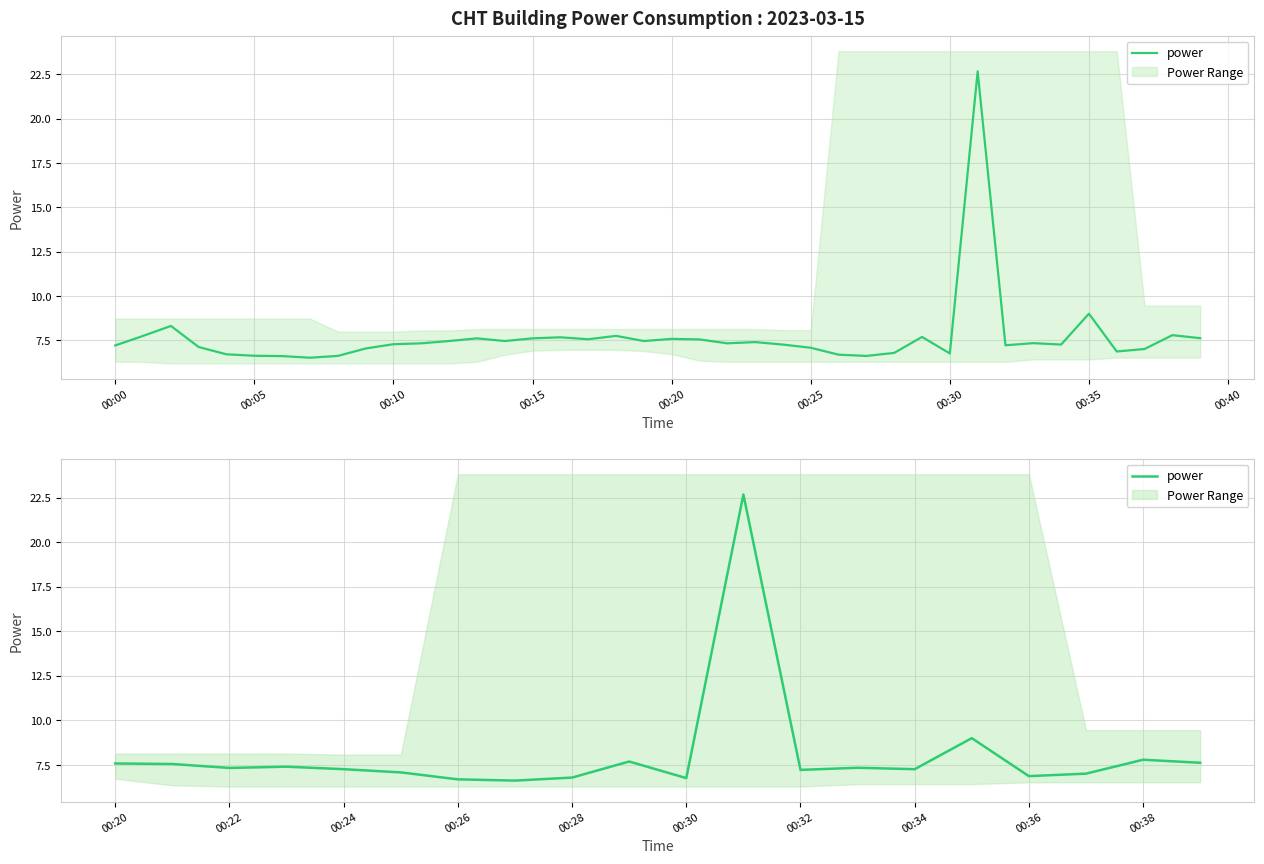

What is the value of the 13th point from the left?

7.2